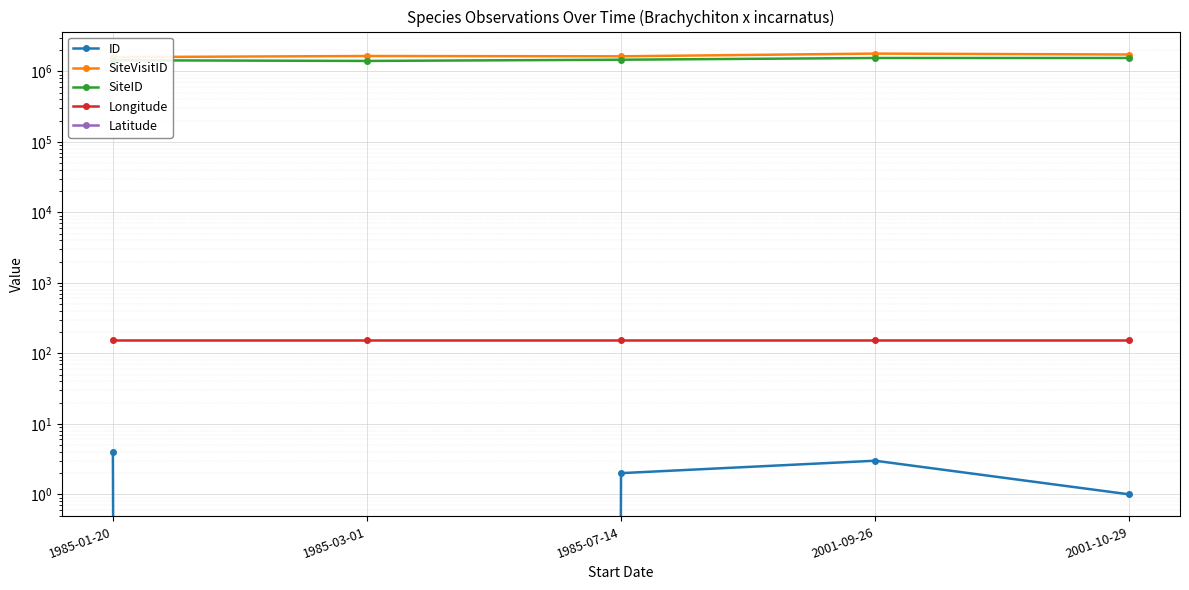

What is the value of the SiteID point at the 2nd from the left?

1402449.0